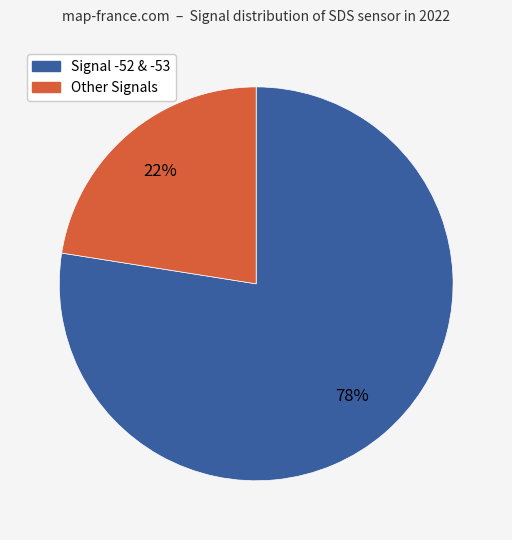

Is there any slice that represents more than half of the pie?

Yes